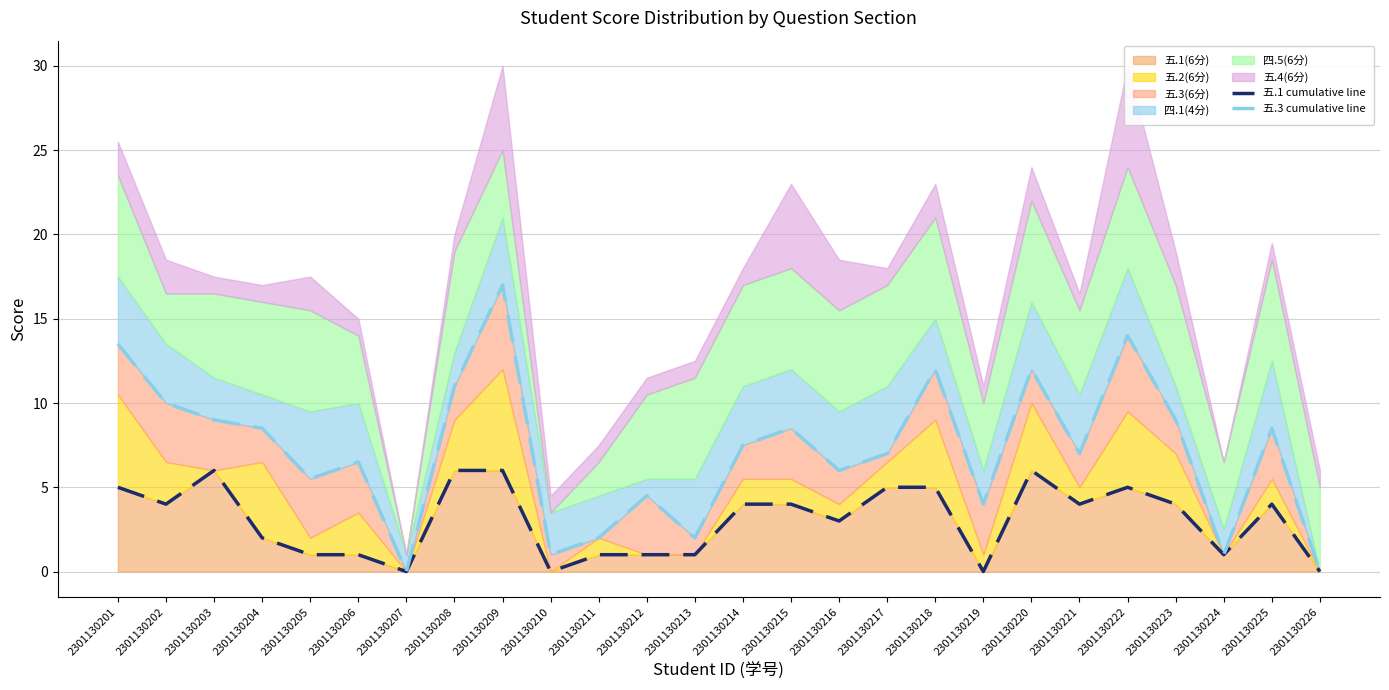

Reading left to right, extract all data points from this chart.

五.1 cumulative line: 2301130201=5.0	2301130202=4.0	2301130203=6.0	2301130204=2.0	2301130205=1.0	2301130206=1.0	2301130207=0.0	2301130208=6.0	2301130209=6.0	2301130210=0.0	2301130211=1.0	2301130212=1.0	2301130213=1.0	2301130214=4.0	2301130215=4.0	2301130216=3.0	2301130217=5.0	2301130218=5.0	2301130219=0.0	2301130220=6.0	2301130221=4.0	2301130222=5.0	2301130223=4.0	2301130224=1.0	2301130225=4.0	2301130226=0.0
五.3 cumulative line: 2301130201=13.5	2301130202=10.0	2301130203=9.0	2301130204=8.5	2301130205=5.5	2301130206=6.5	2301130207=0.0	2301130208=11.0	2301130209=17.0	2301130210=1.0	2301130211=2.0	2301130212=4.5	2301130213=2.0	2301130214=7.5	2301130215=8.5	2301130216=6.0	2301130217=7.0	2301130218=12.0	2301130219=4.0	2301130220=12.0	2301130221=7.0	2301130222=14.0	2301130223=9.0	2301130224=1.0	2301130225=8.5	2301130226=0.0